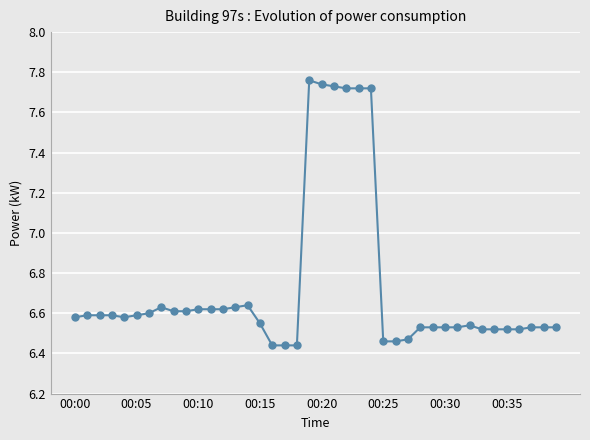

Count the values in the range 6 to 7.

34